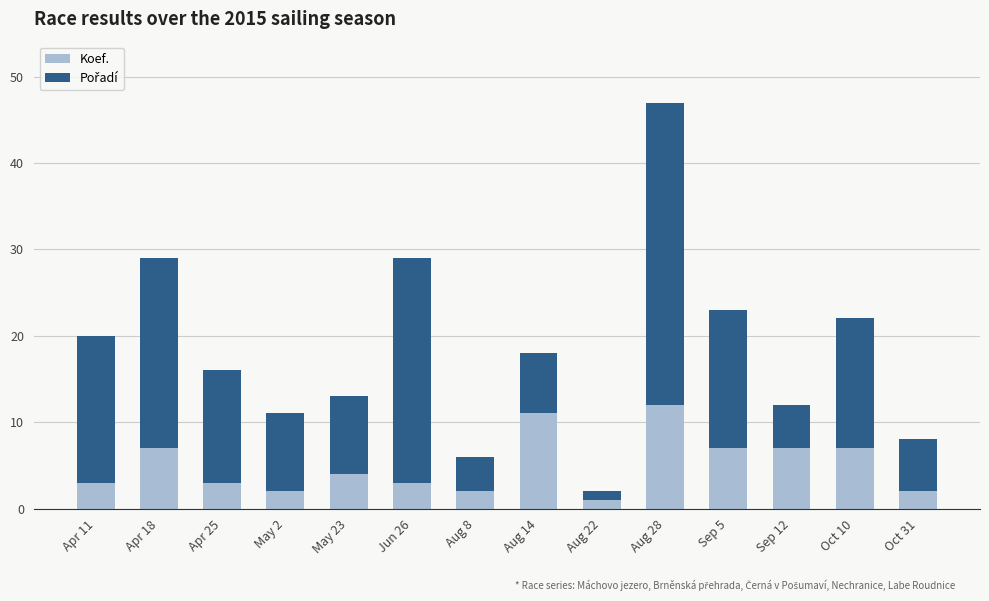

Reading right to left, list the values for the Koef. series.

2	7	7	7	12	1	11	2	3	4	2	3	7	3